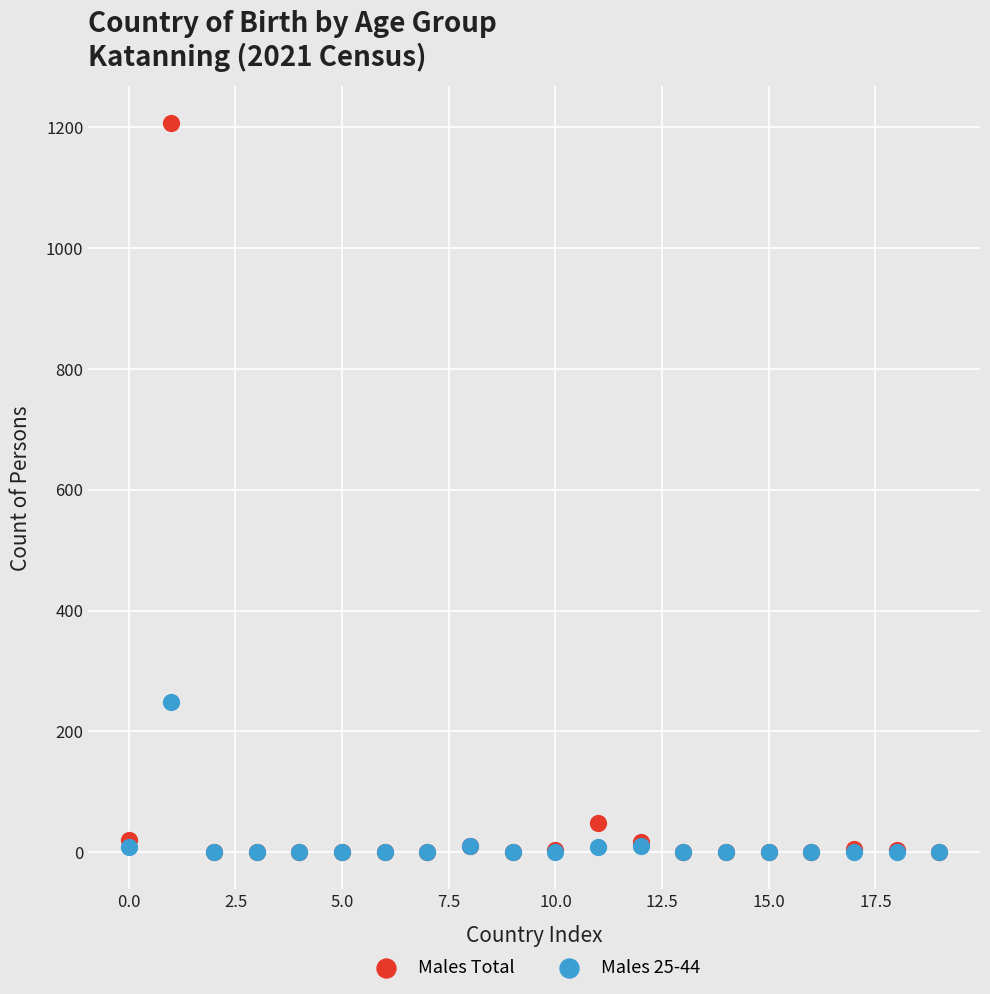

Which series has the widest spread of Y values?

Males Total